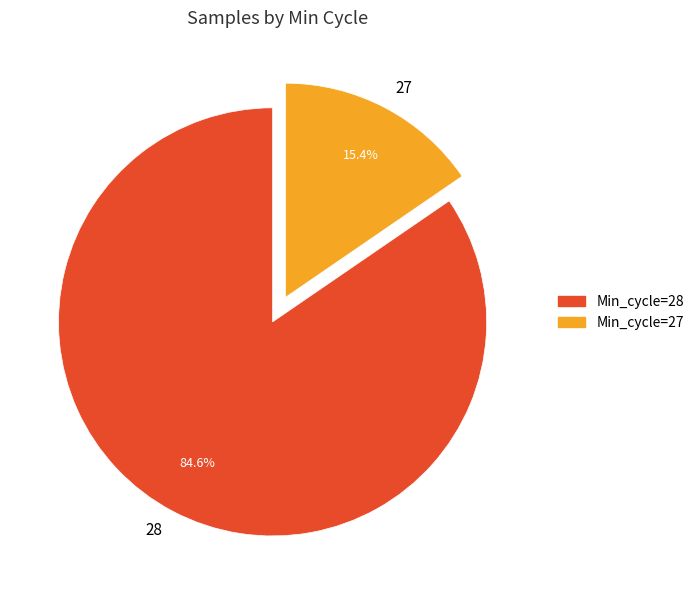

Do 28 and 27 together represent more than half of the pie?

Yes